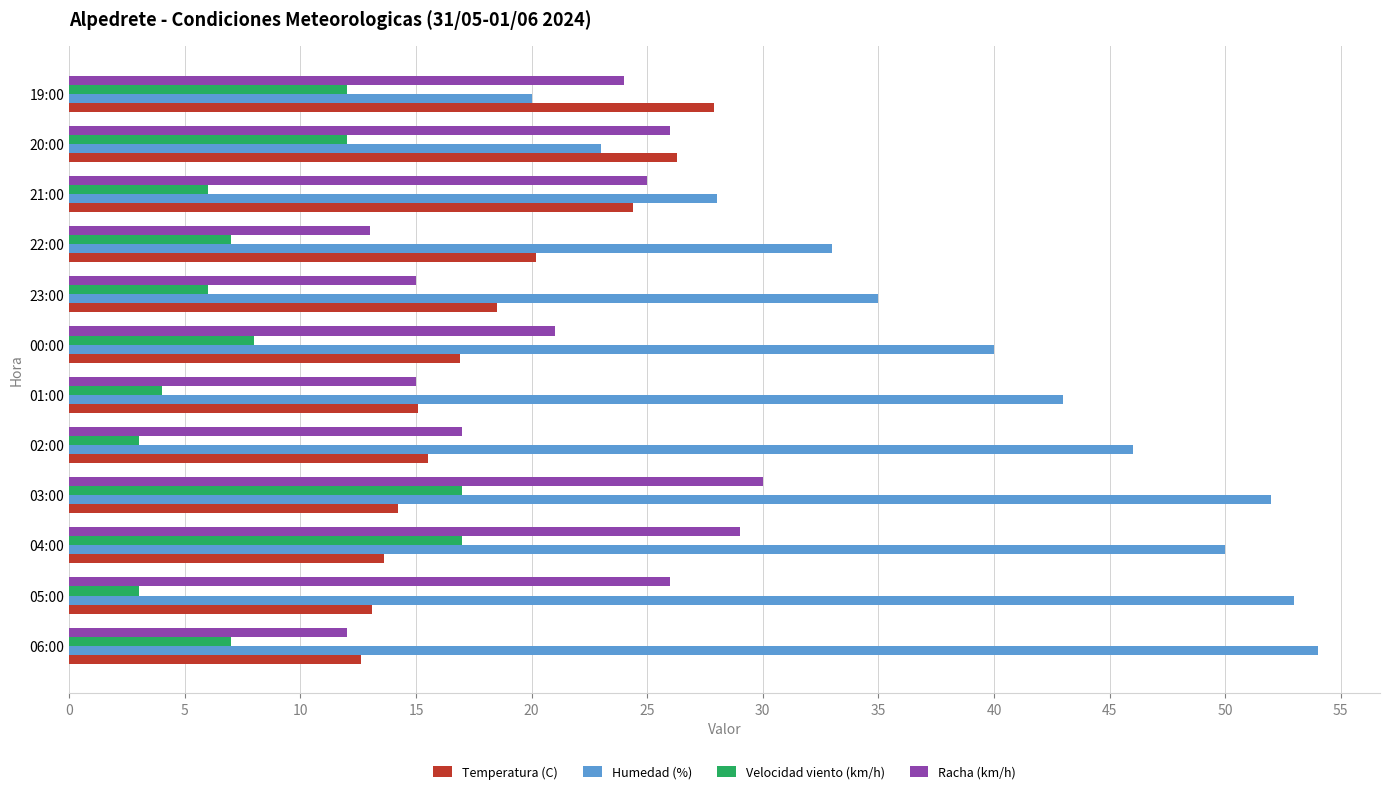

What is the minimum value shown in the chart?

3.0